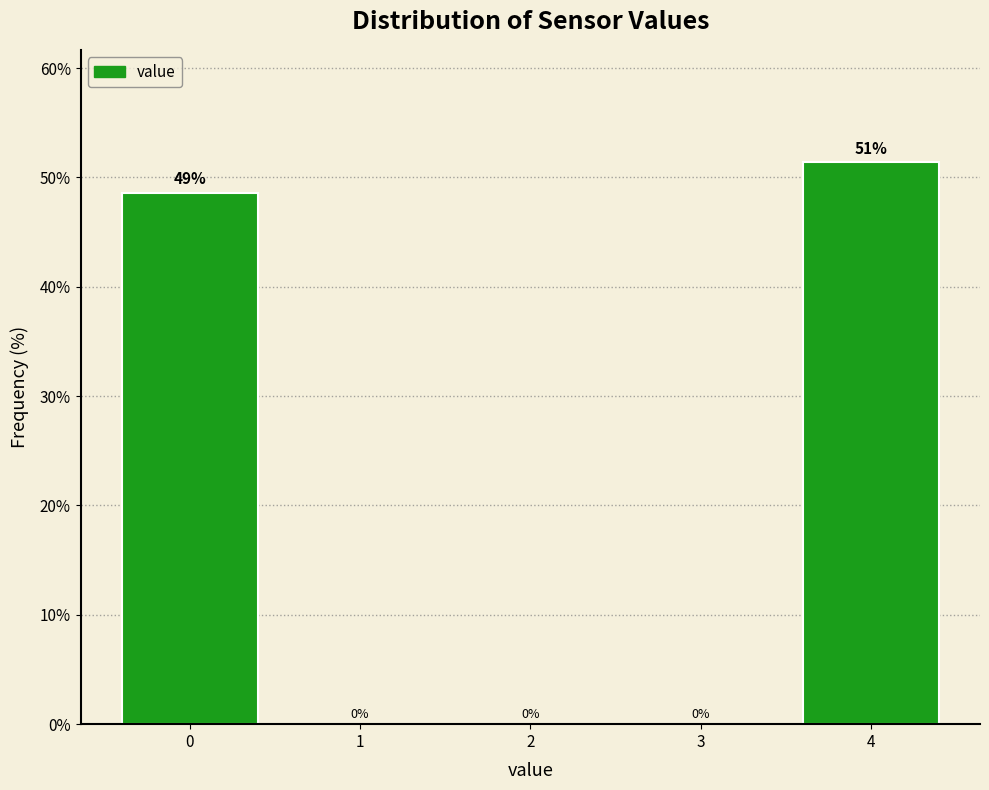

Read the value at 4.

51.4